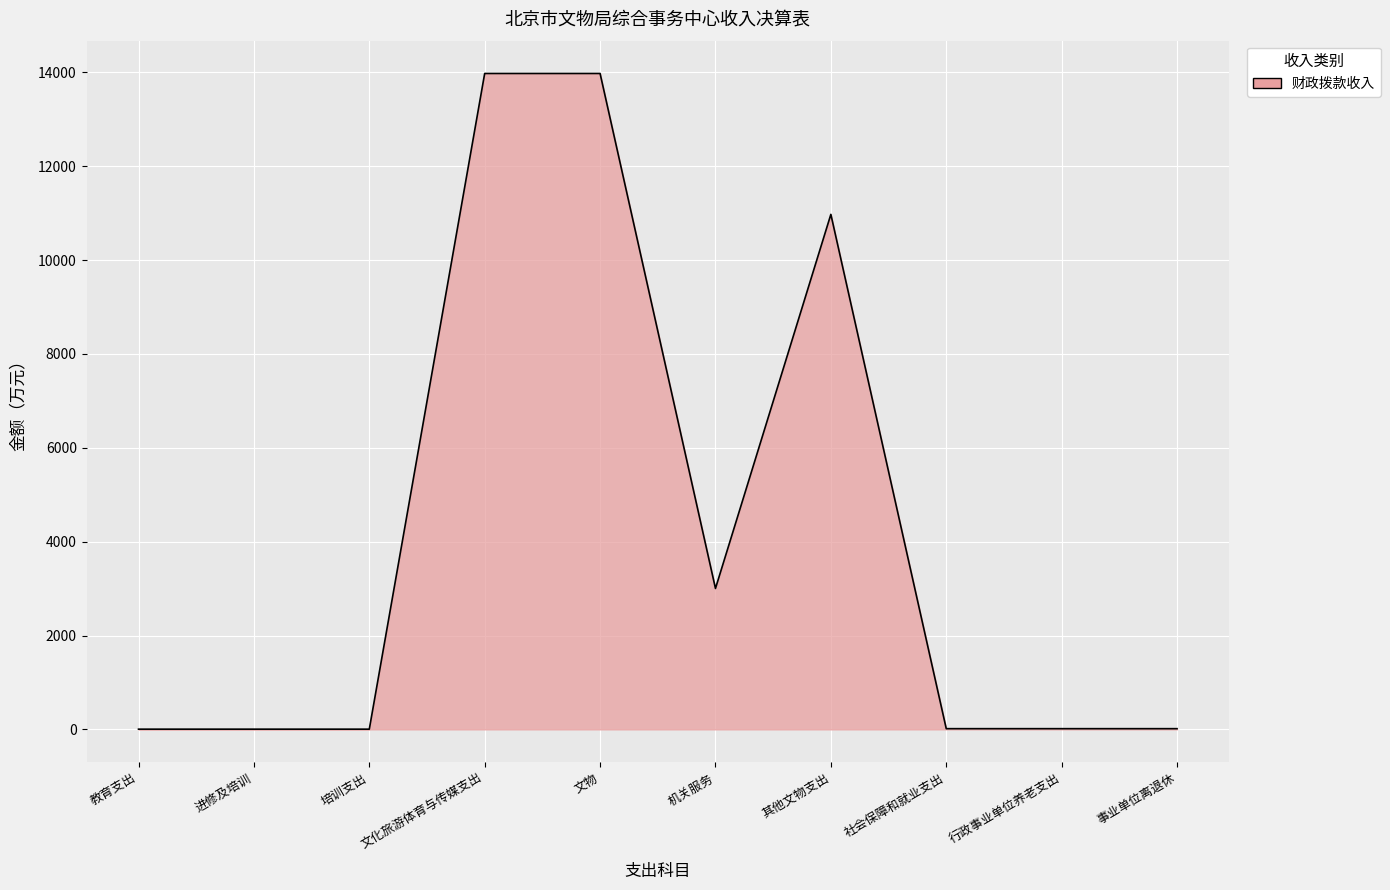

Between 其他文物支出 and 社会保障和就业支出, which is larger?

其他文物支出